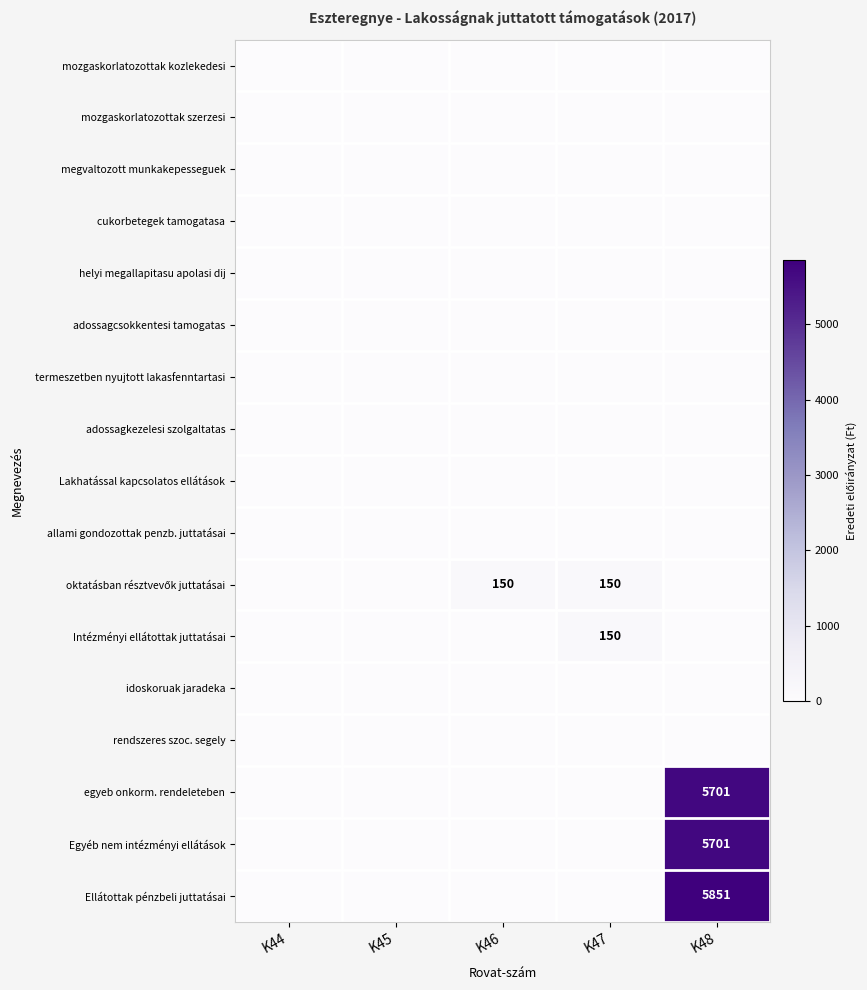

The value of Intézményi ellátottak juttatásai at K47 is 77. True or false?

False